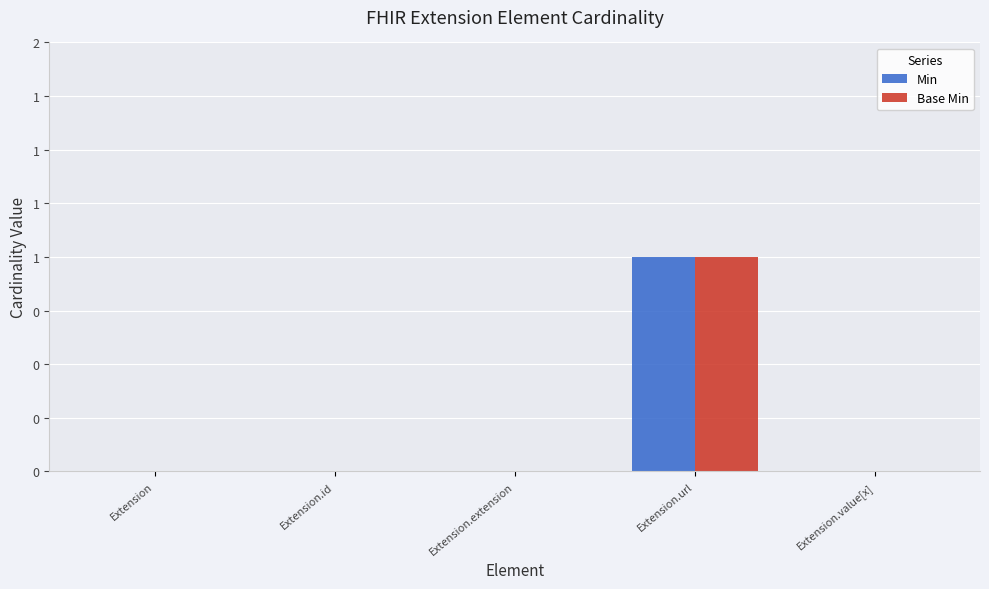

What are all the series names shown in the legend?

Min, Base Min